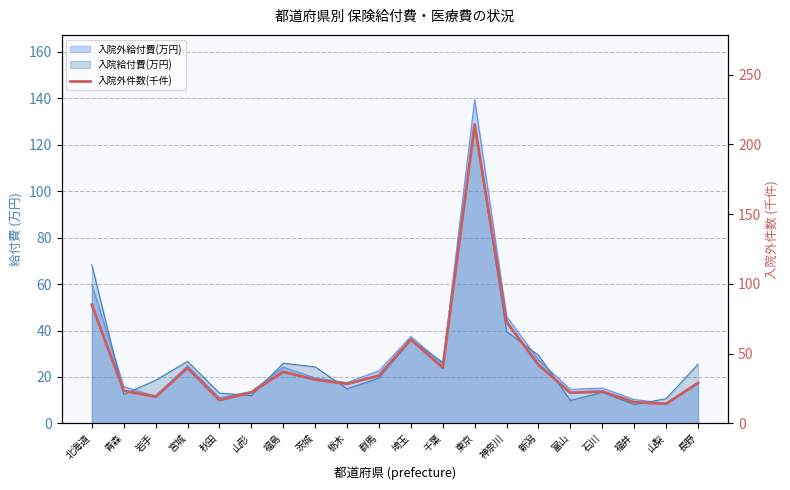

What is the change in value from 群馬 to 神奈川?

+38.4